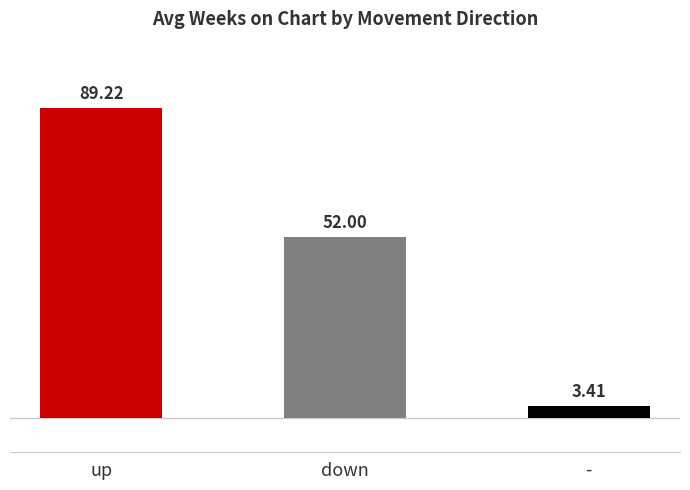

Where is the data nearest to the value 46?

down